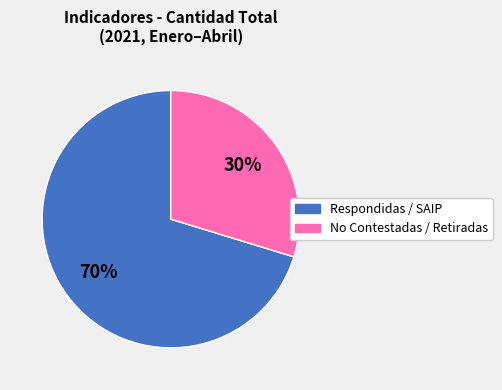

To the nearest percent, what portion does Respondidas / SAIP represent?

70%